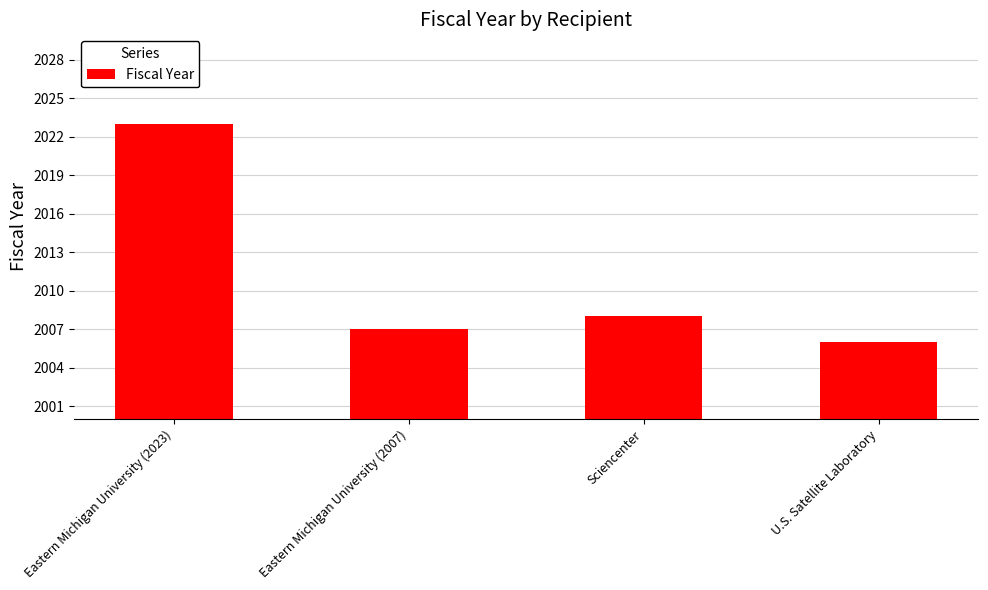

Does the chart contain any negative values?

No